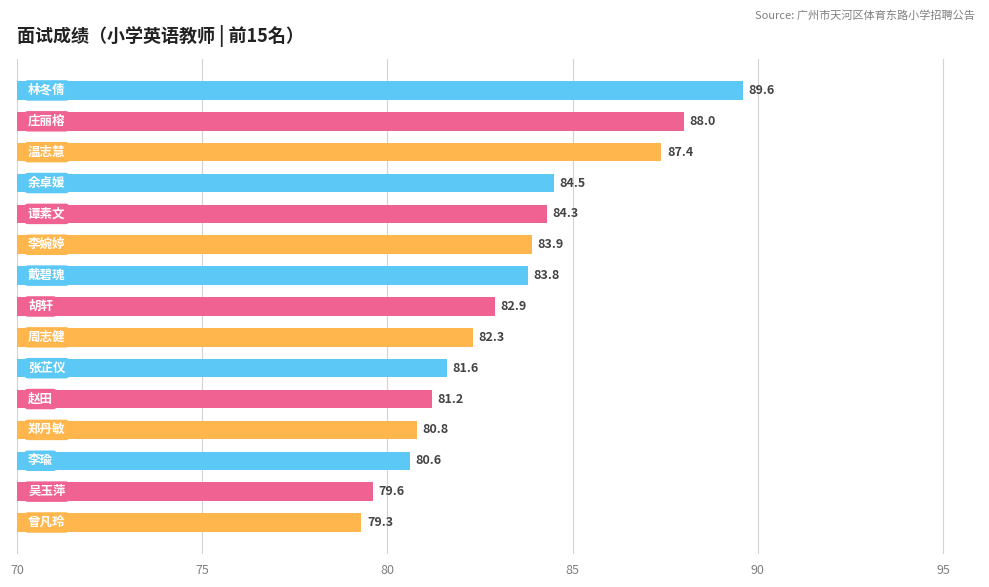

What is the difference between the maximum and minimum values?

10.3